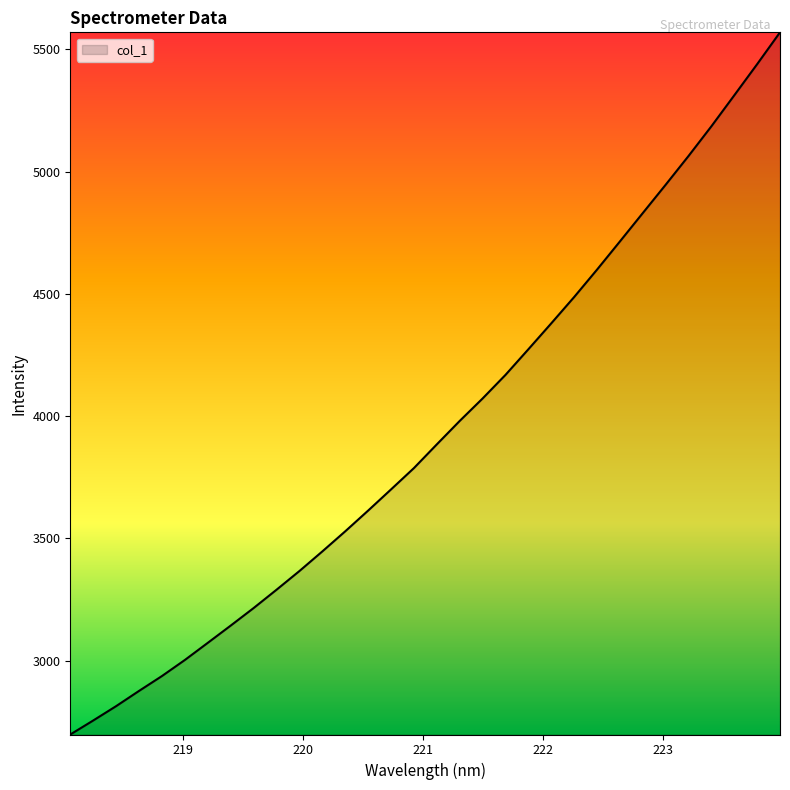

What is the difference between the maximum and minimum values?

2872.4